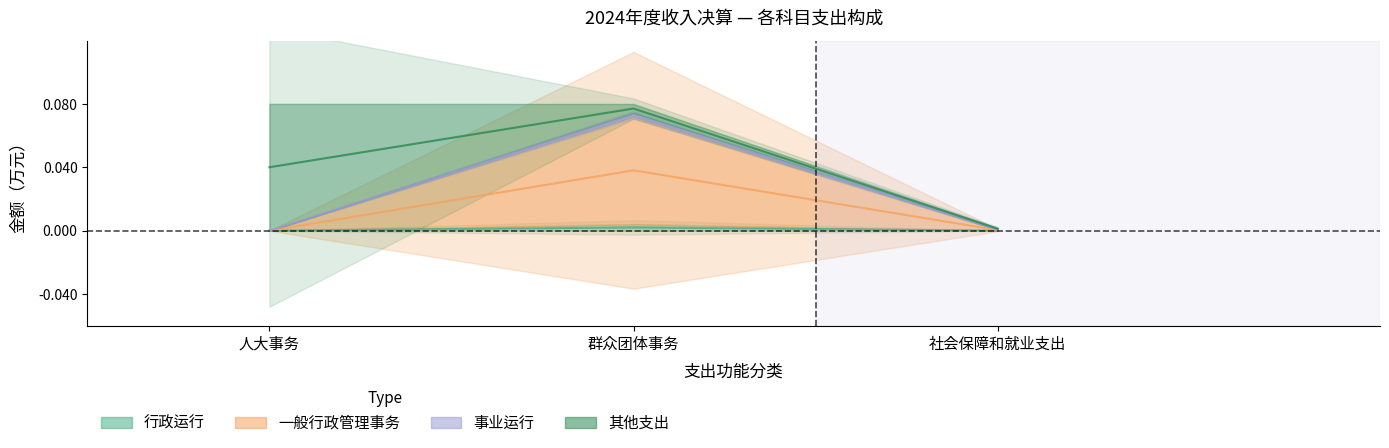

At which label is 事业运行 closest to 0?

人大事务